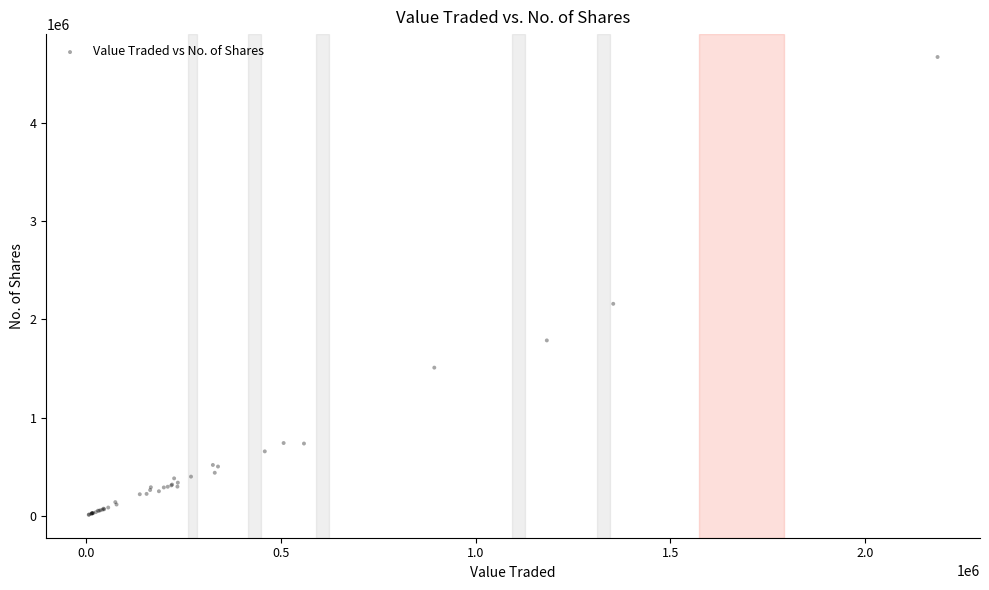

What Y value in the scatter plot is closest to 2338666?

2156794